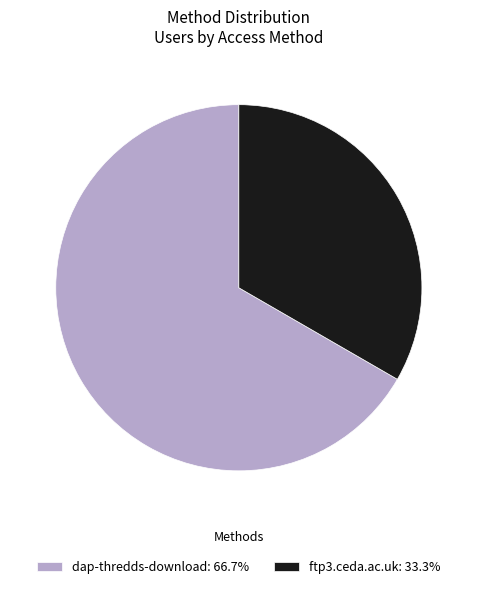

Is there a majority slice in this chart?

Yes